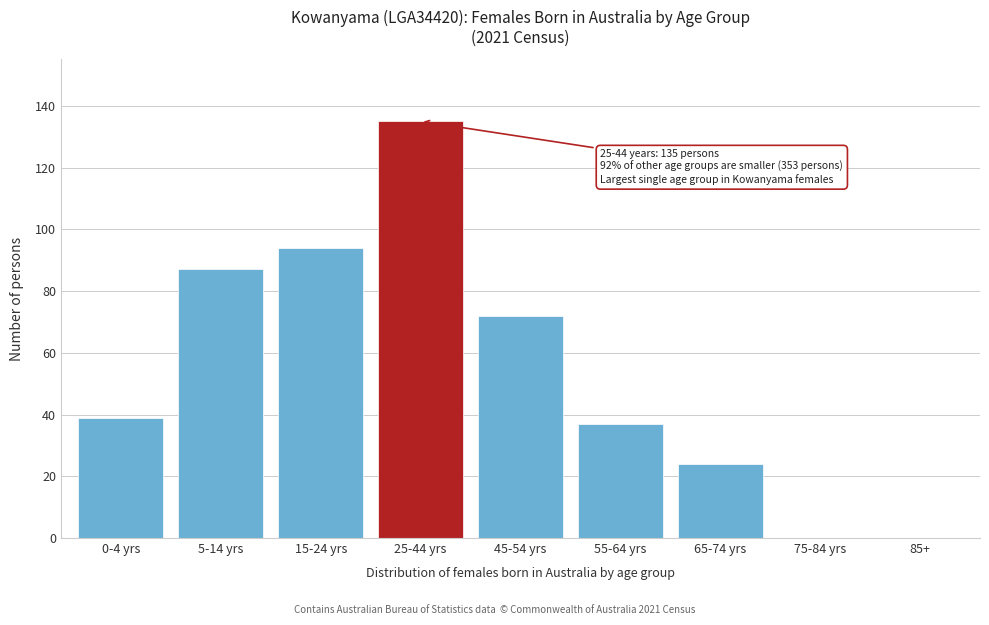

Reading right to left, what are all the values shown in this chart?

85+=0	75-84 yrs=0	65-74 yrs=24	55-64 yrs=37	45-54 yrs=72	25-44 yrs=135	15-24 yrs=94	5-14 yrs=87	0-4 yrs=39